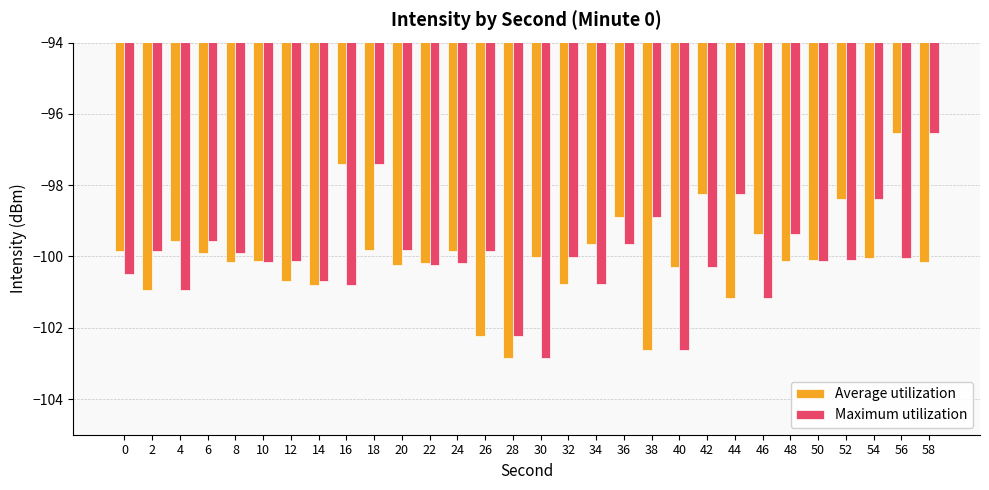

What is the average value of the Average utilization series?

-100.0